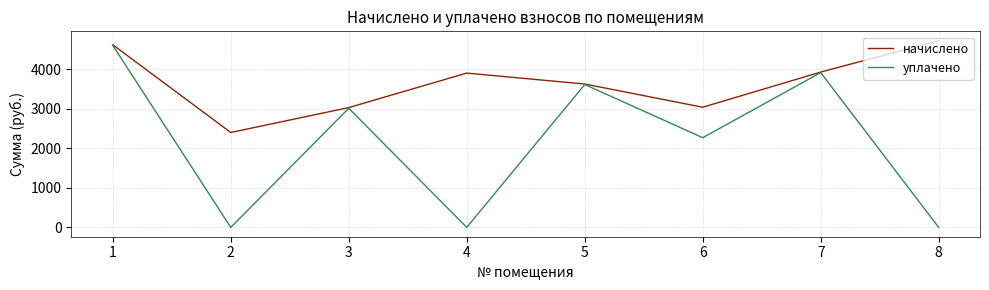

How many values in the начислено series exceed 3905?

4